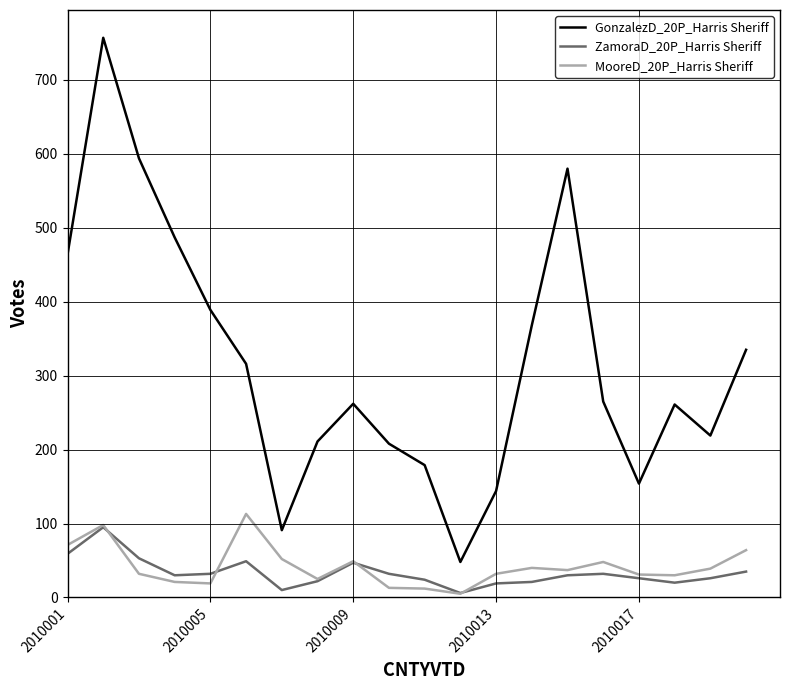

Which series has the largest total across all categories?

GonzalezD_20P_Harris Sheriff